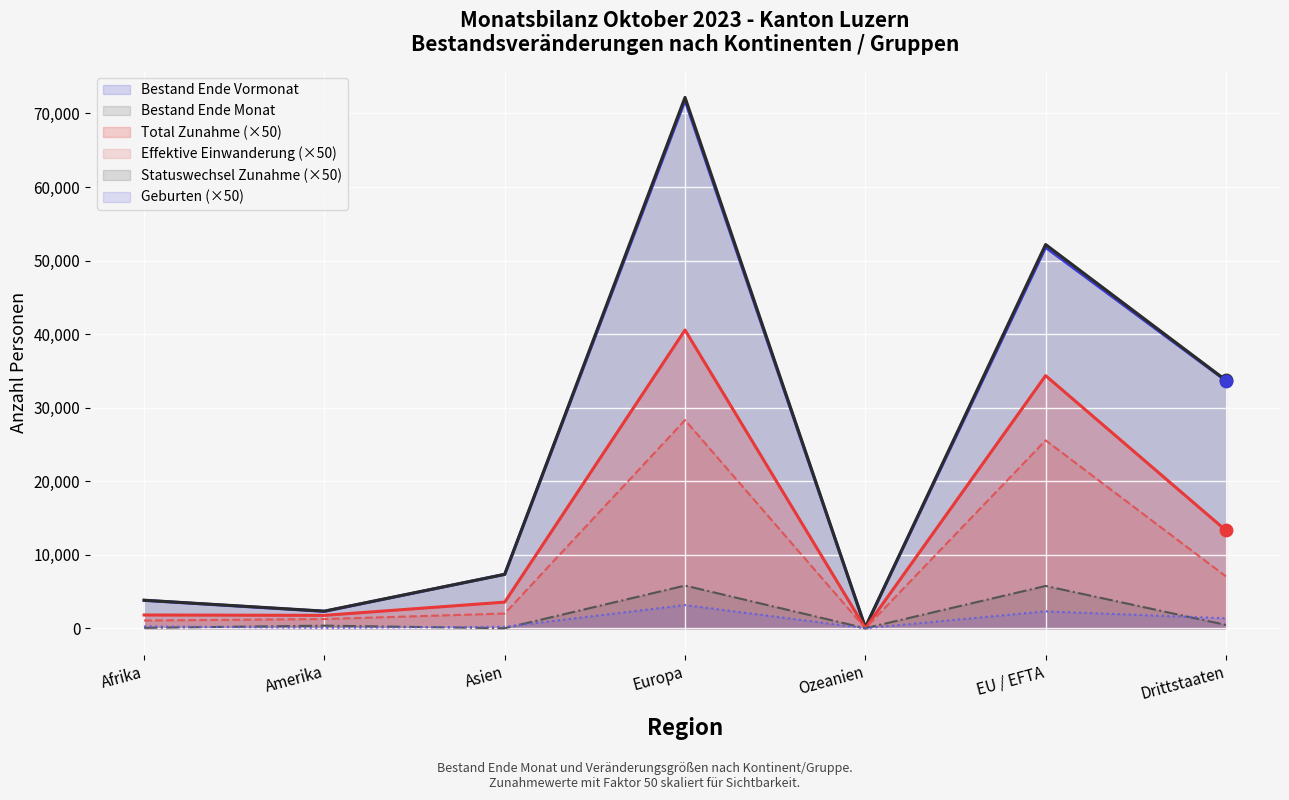

At how many categories does at least one series exceed 20145?

3